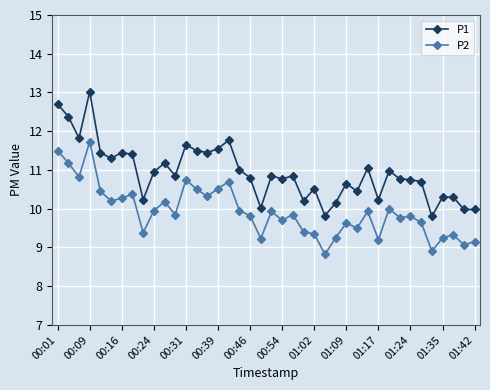

True or false: P2 has more than 1 points higher than both neighbors.

True